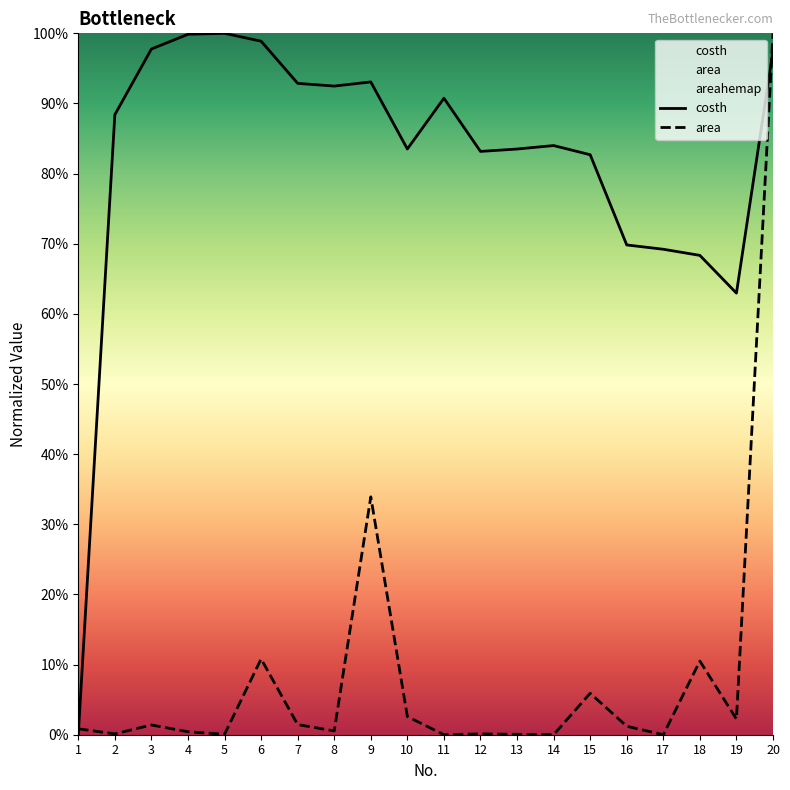

Reading right to left, transcribe all the data shown in this chart.

costh: 20=1.0	19=0.6	18=0.7	17=0.7	16=0.7	15=0.8	14=0.8	13=0.8	12=0.8	11=0.9	10=0.8	9=0.9	8=0.9	7=0.9	6=1.0	5=1.0	4=1.0	3=1.0	2=0.9	1=0.0
area: 20=1.0	19=0.0	18=0.1	17=0.0	16=0.0	15=0.1	14=0.0	13=0.0	12=0.0	11=0.0	10=0.0	9=0.3	8=0.0	7=0.0	6=0.1	5=0.0	4=0.0	3=0.0	2=0.0	1=0.0